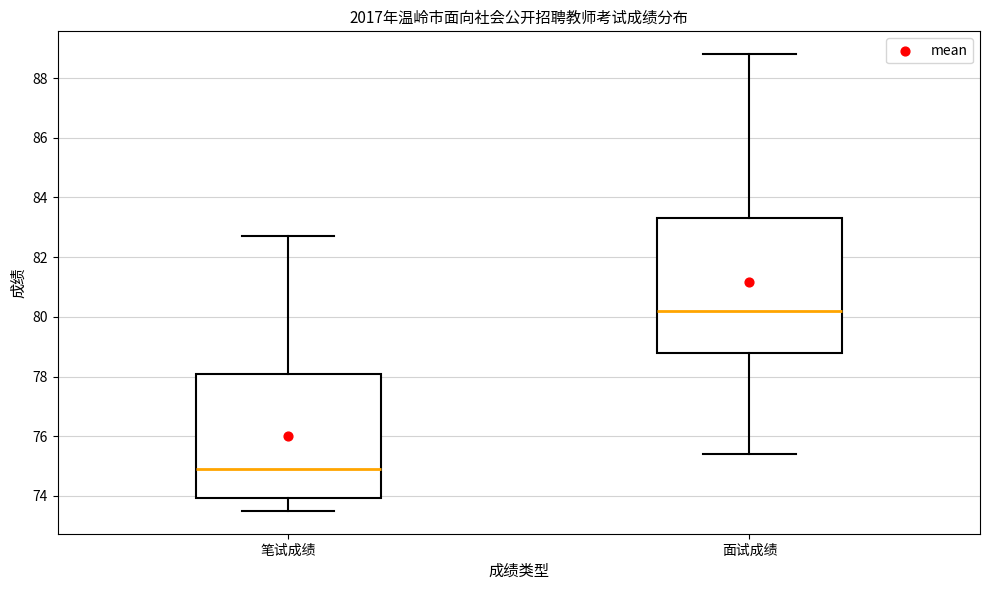

Comparing the boxes themselves (not the whiskers), which one is the tallest?

面试成绩